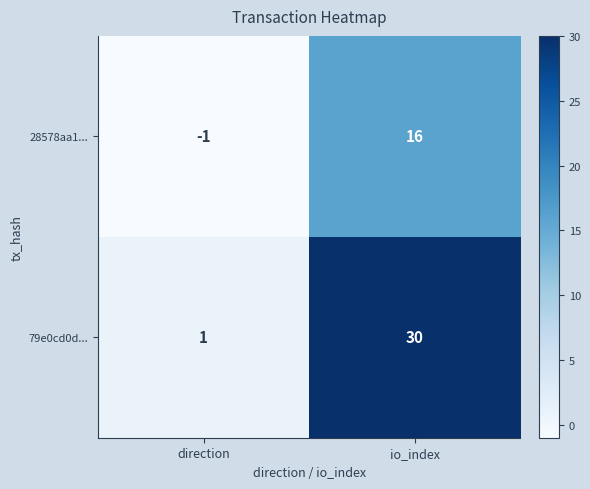

Which series changed the most between direction and io_index?

79e0cd0d...